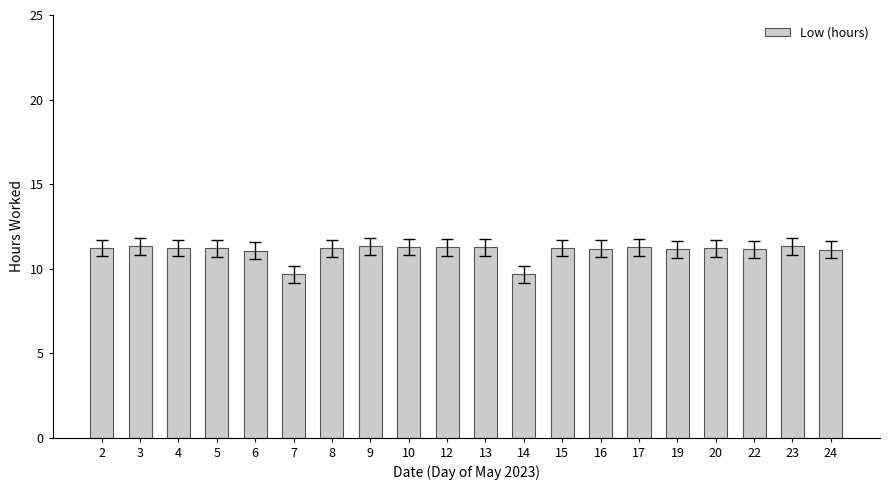

What is the difference between the maximum and minimum values?

1.7